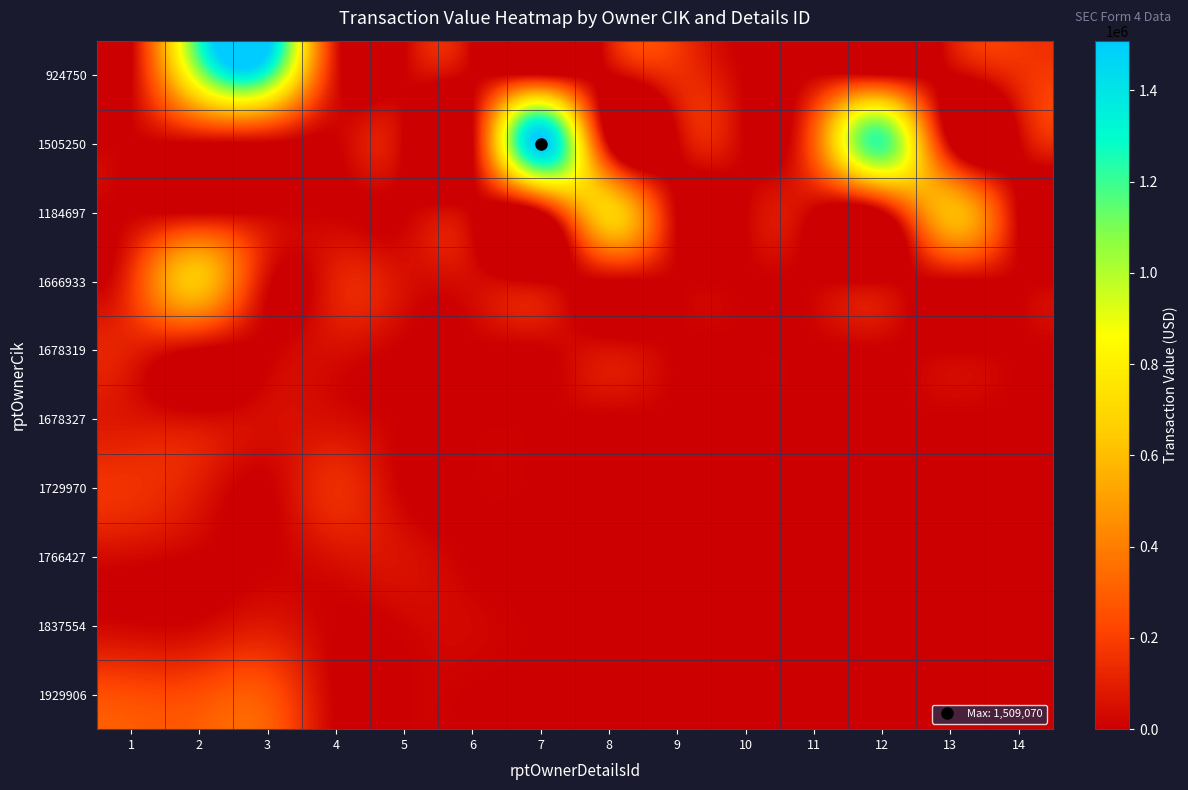

Rank the series at 9 from highest to lowest value.

924750, 1505250, 1184697, 1666933, 1678319, 1678327, 1729970, 1766427, 1837554, 1929906